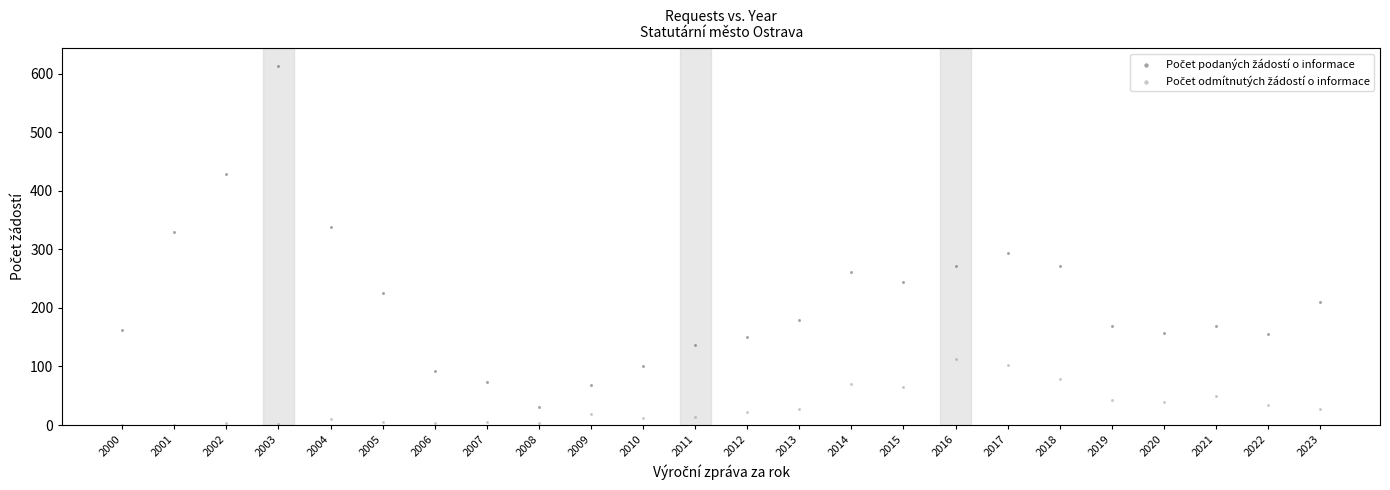

Across all series, what Y value is closest to 306?

294